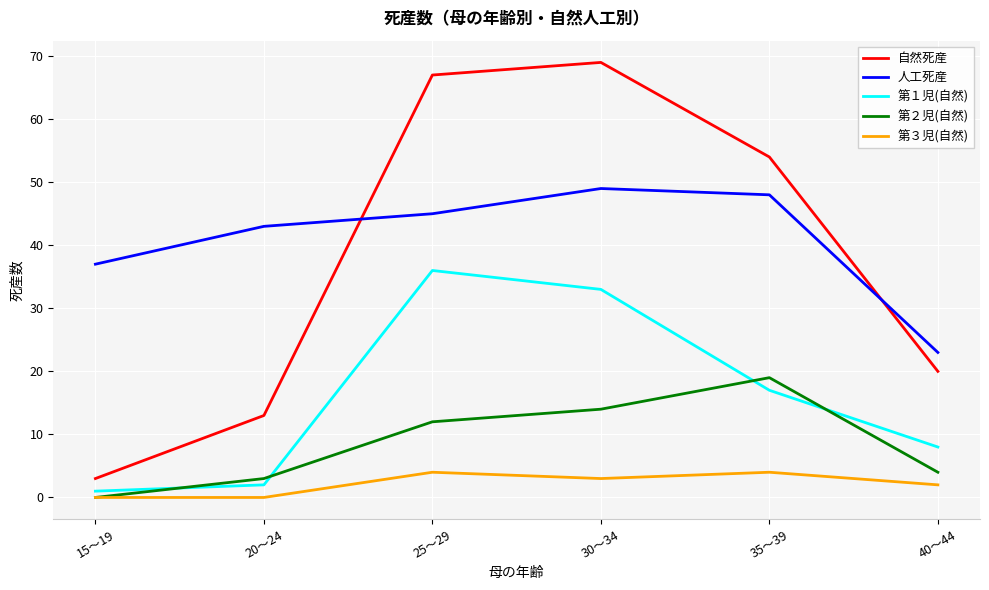

The 人工死産 series shows 45 at 25～29. True or false?

True